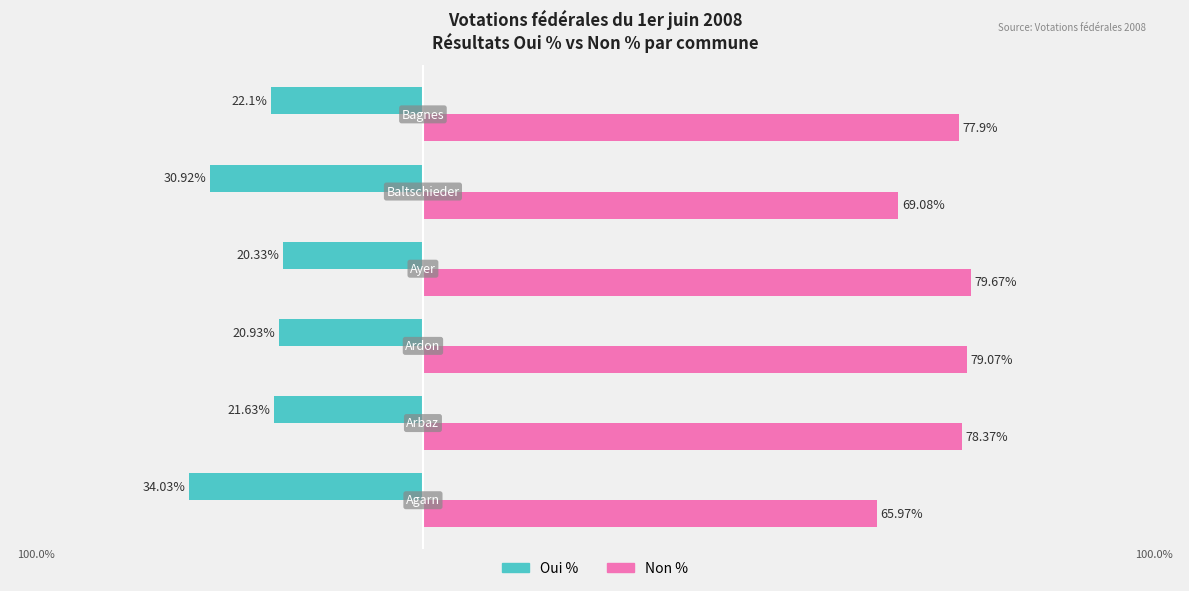

What is the minimum value shown in the chart?

-34.0